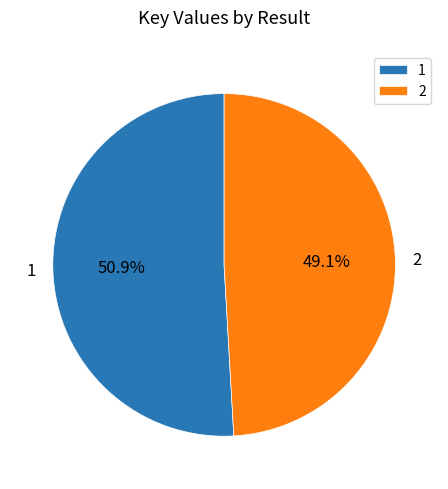

What is the majority slice?

1